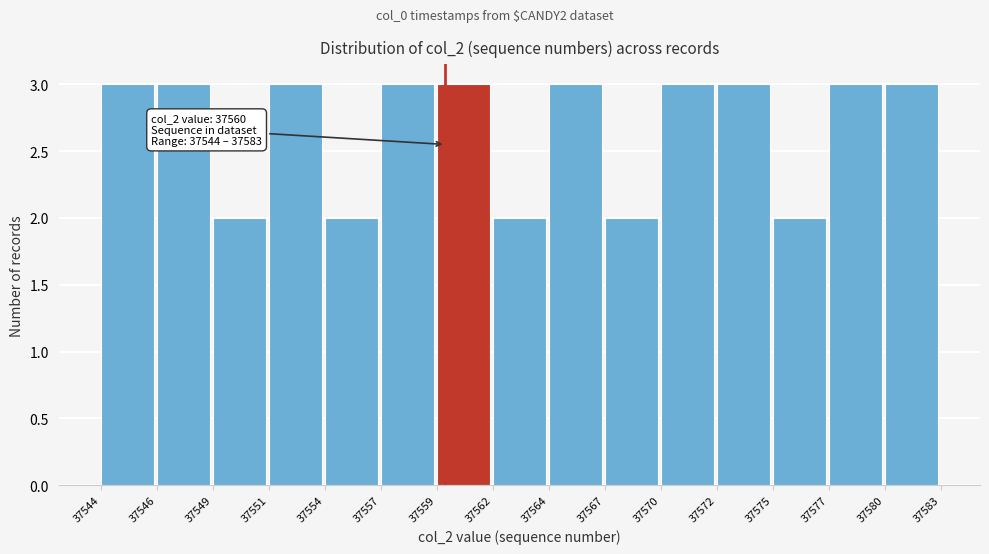

Reading right to left, list all the values displayed in this chart.

3	3	2	3	3	2	3	2	3	3	2	3	2	3	3